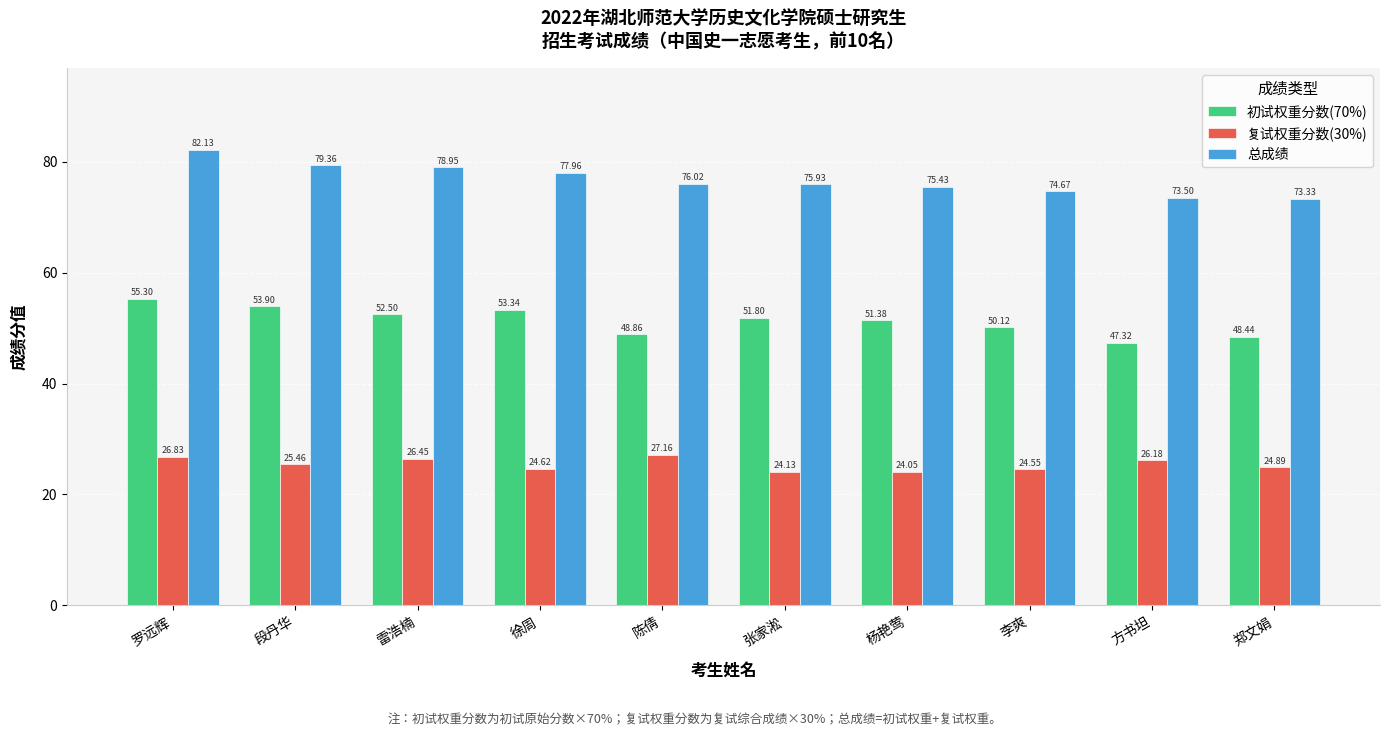

The value of 复试权重分数(30%) at 郑文娟 is 5.5. True or false?

False